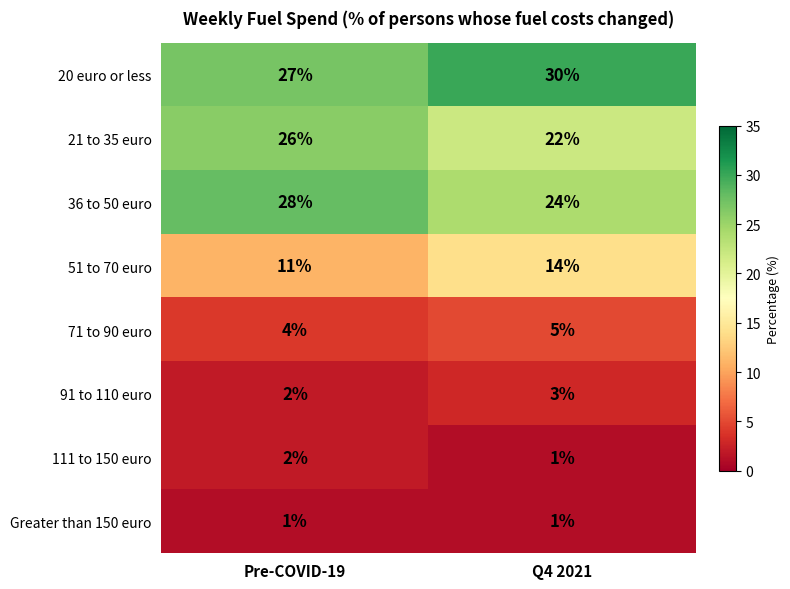

What is the maximum value shown in the chart?

30